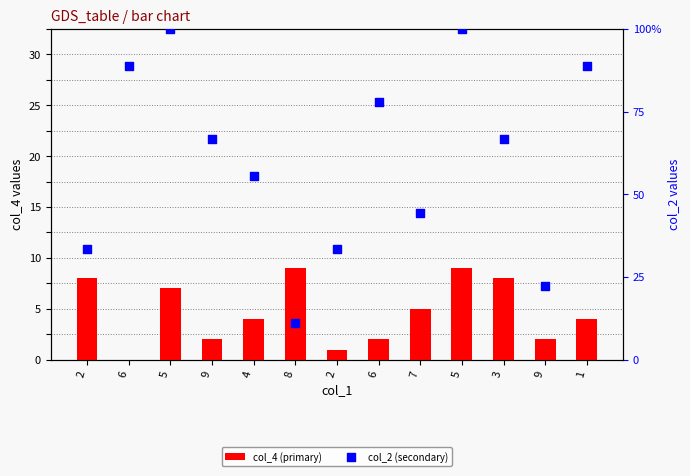

At which category is the sum across all series the highest?

5